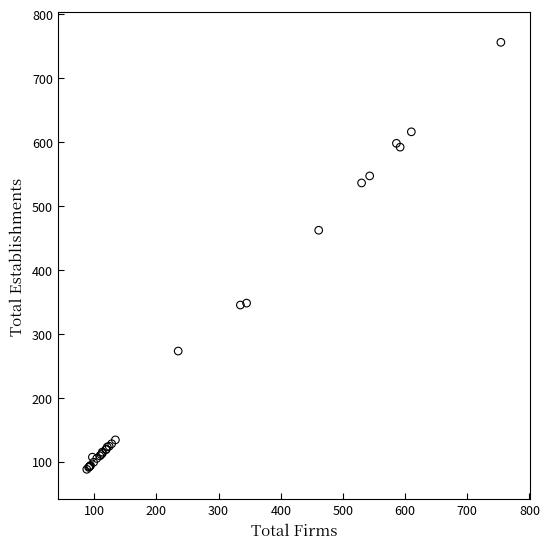

What Y value in the scatter plot is closest to 422?

462